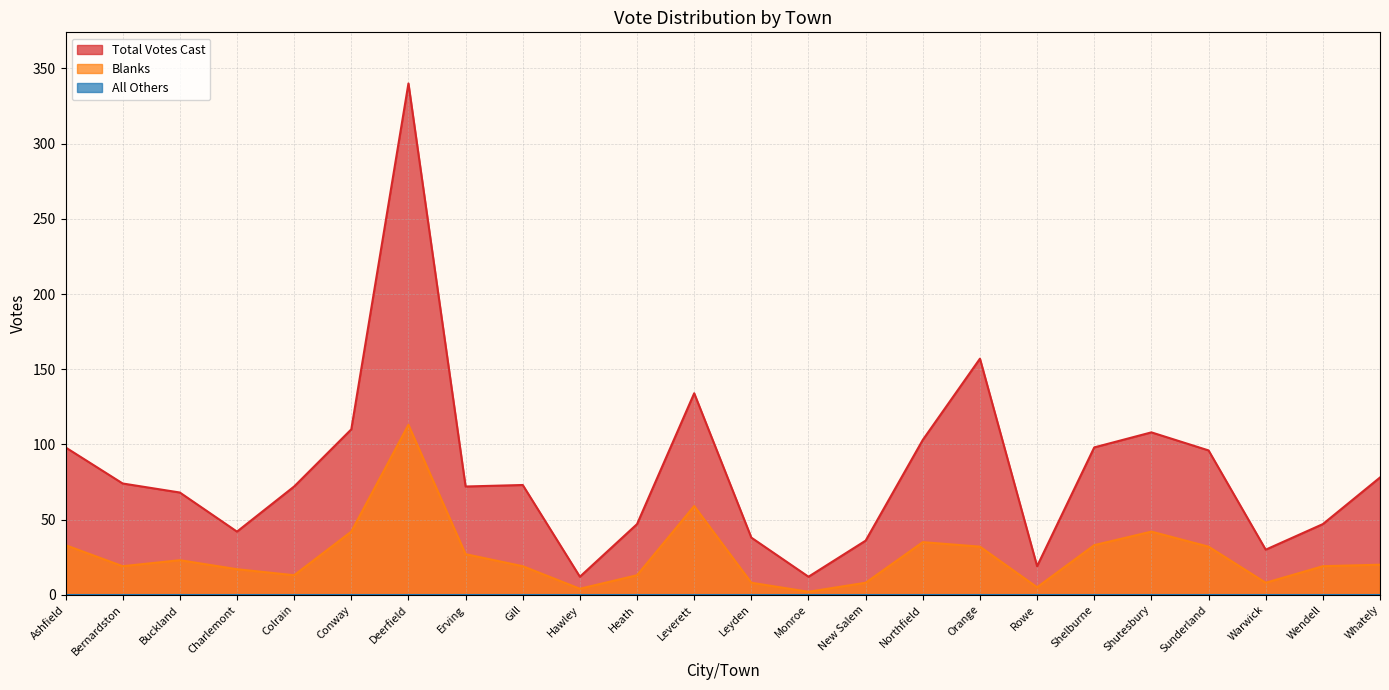

Is it true that Blanks equals 19 at Bernardston?

True